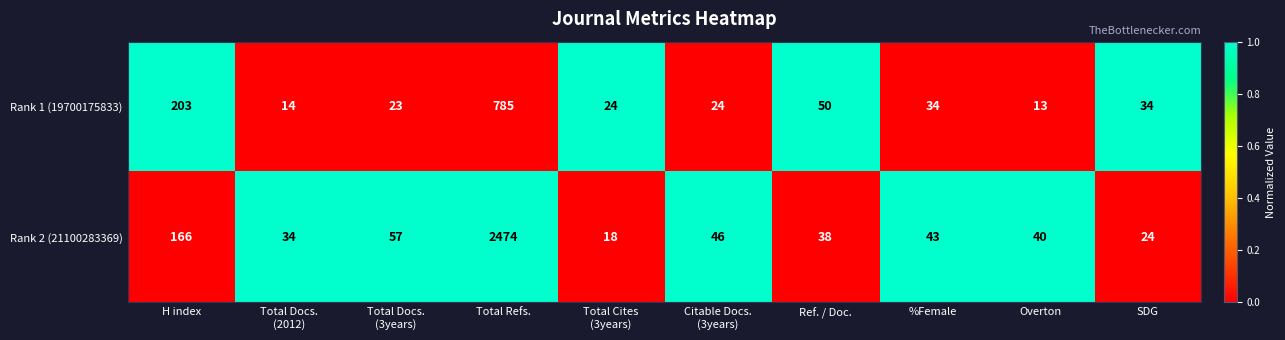

At which label does Rank 2 (21100283369) first exceed 43?

H index